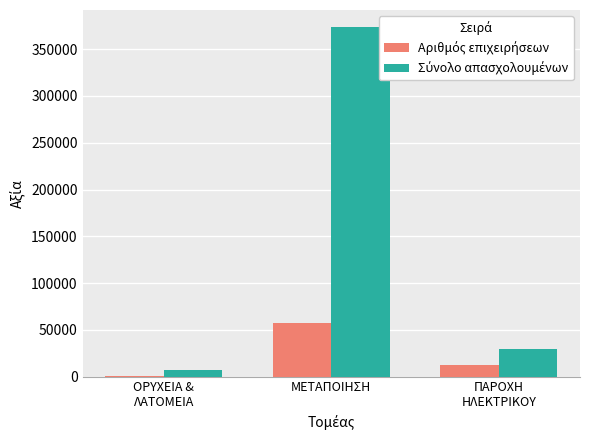

At which category is the sum across all series the highest?

ΜΕΤΑΠΟΙΗΣΗ